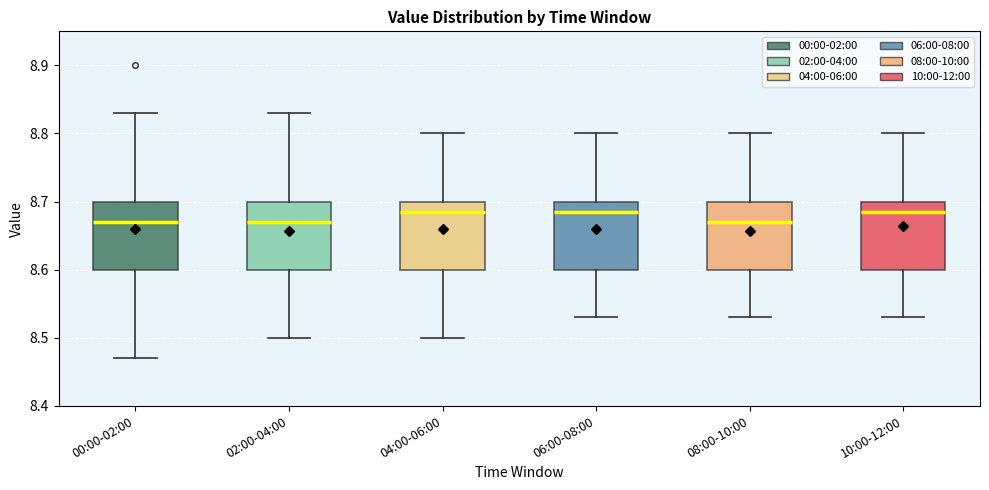

Reading left to right, read every box against the y-axis: the position of its median line, the range the box covers, and the ends of its whiskers. The values are not printed on the chart, so give them approximately, as read against the axis.

00:00-02:00: median 8.67, box 8.60 to 8.70, whiskers 8.47 to 8.83
02:00-04:00: median 8.67, box 8.60 to 8.70, whiskers 8.50 to 8.83
04:00-06:00: median 8.69, box 8.60 to 8.70, whiskers 8.50 to 8.80
06:00-08:00: median 8.69, box 8.60 to 8.70, whiskers 8.53 to 8.80
08:00-10:00: median 8.67, box 8.60 to 8.70, whiskers 8.53 to 8.80
10:00-12:00: median 8.69, box 8.60 to 8.70, whiskers 8.53 to 8.80